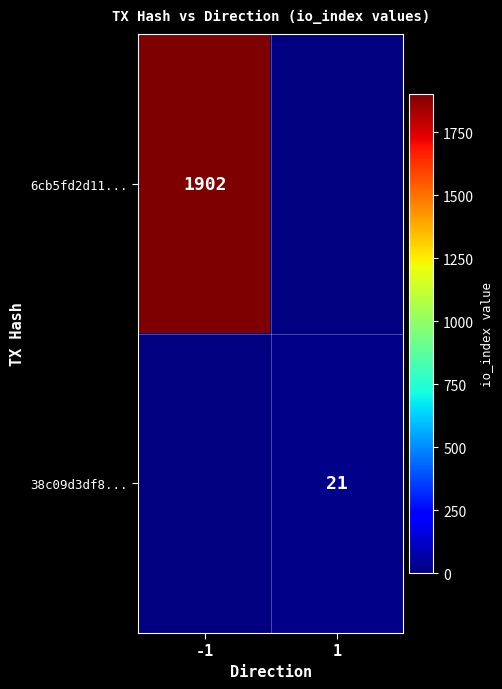

What is the smallest value displayed?

21.0